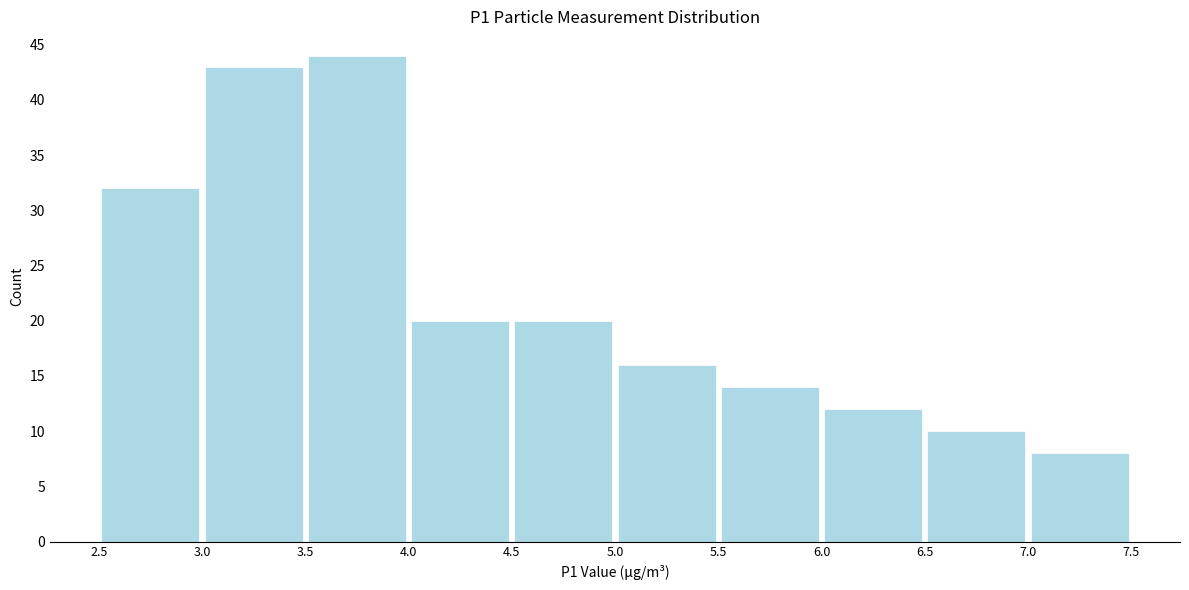

How tall is the bar that spans 2.5 to 3.0 on the x-axis? The values are not printed on the chart, so give them approximately, as read against the axis.

32